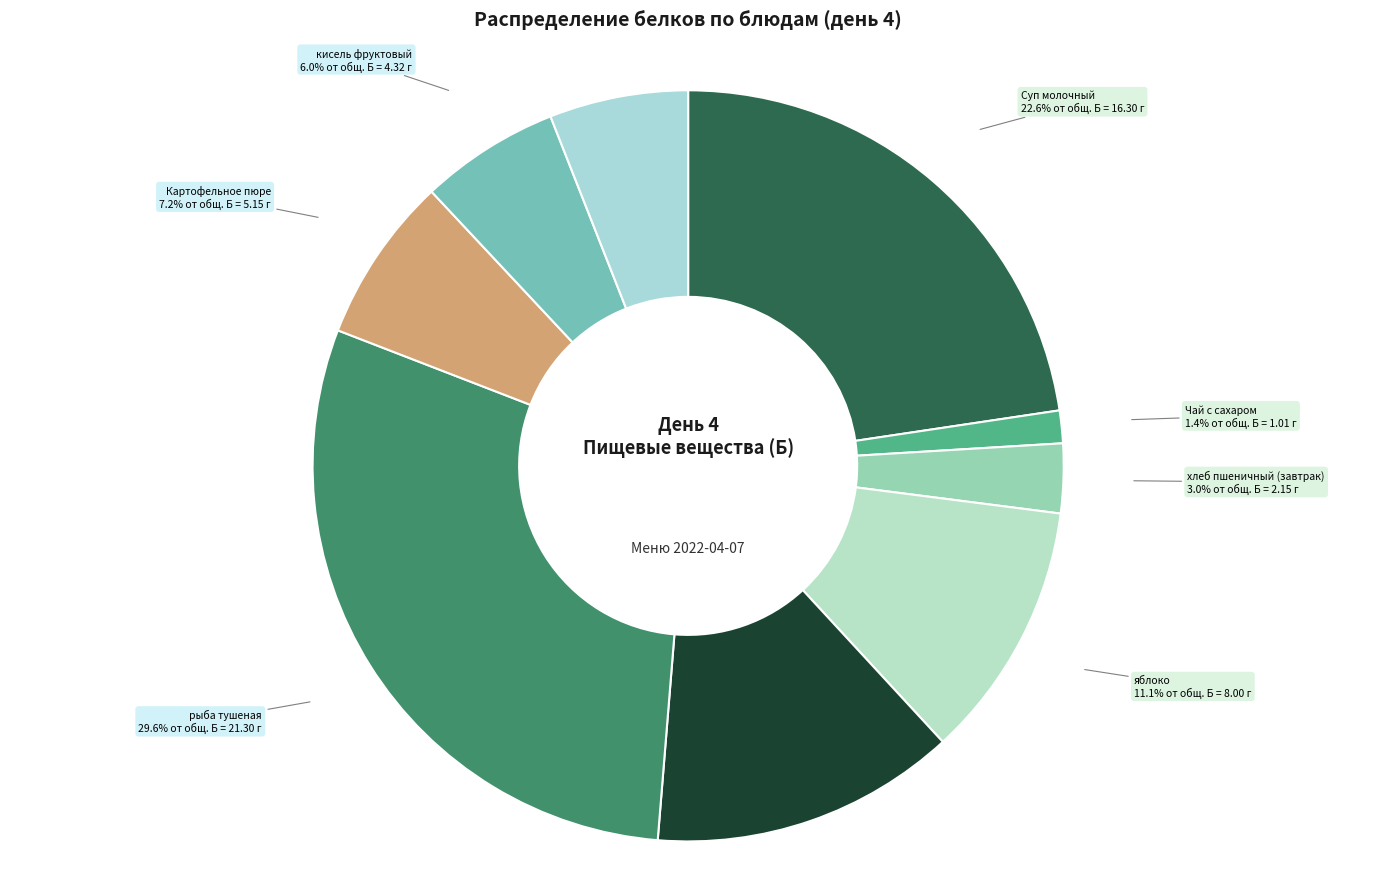

To the nearest percent, what is the difference between the рыба тушеная and яблоко slice percentages?

18%